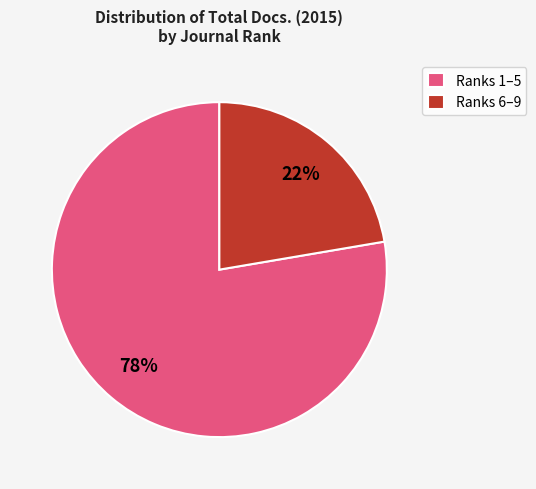

True or false: Ranks 6–9 accounts for 8% of the total.

False